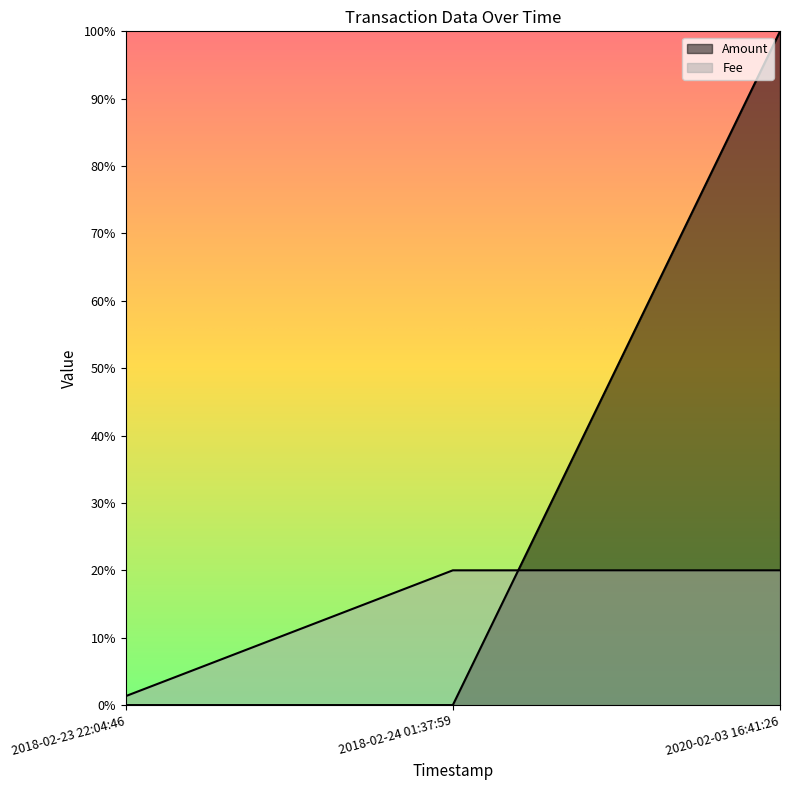

Which series changed the most between 2018-02-23 22:04:46 and 2018-02-24 01:37:59?

Fee